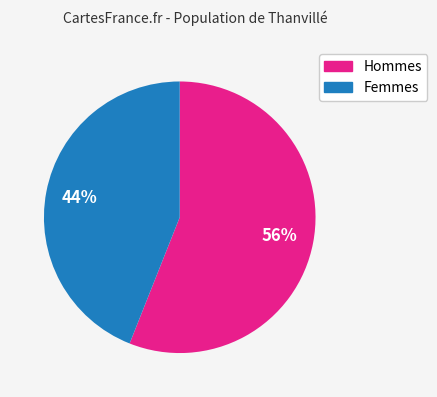

Is there a majority slice in this chart?

Yes